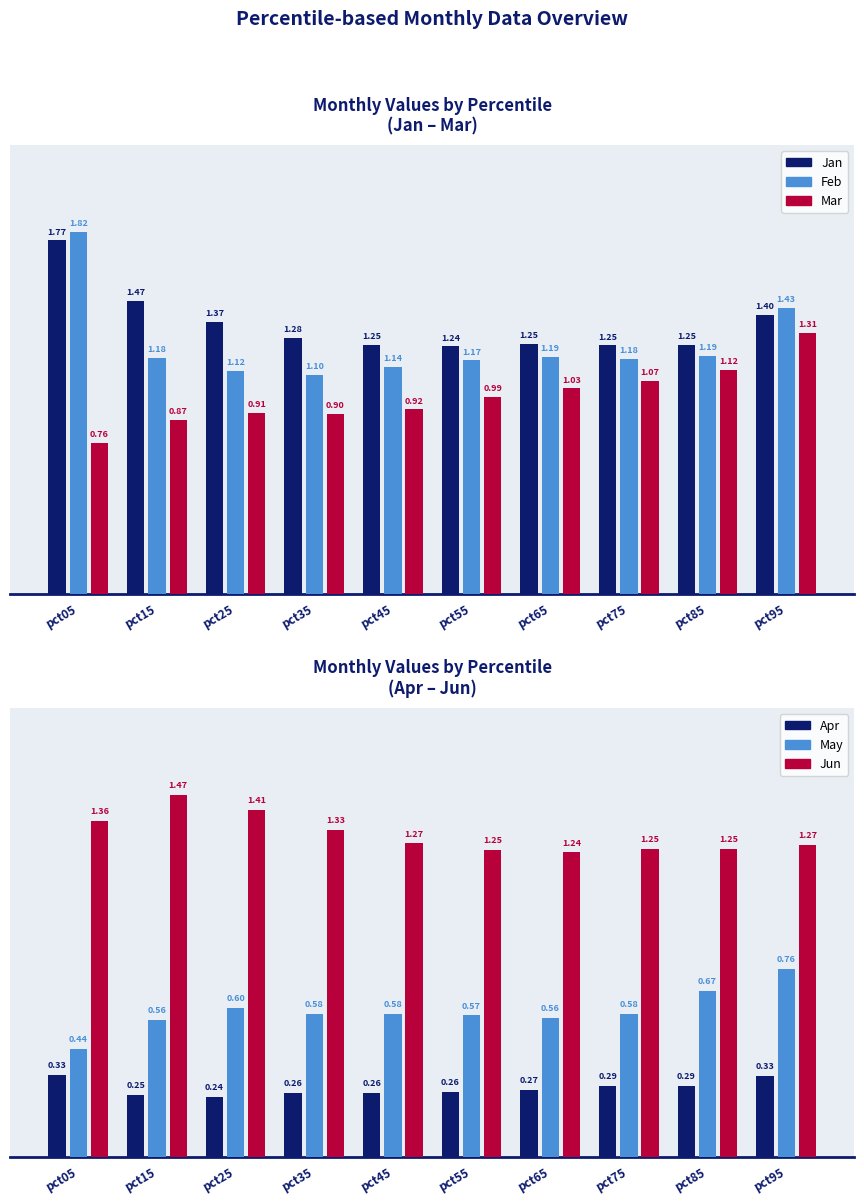

Between pct05 and pct75, which is larger?

pct05